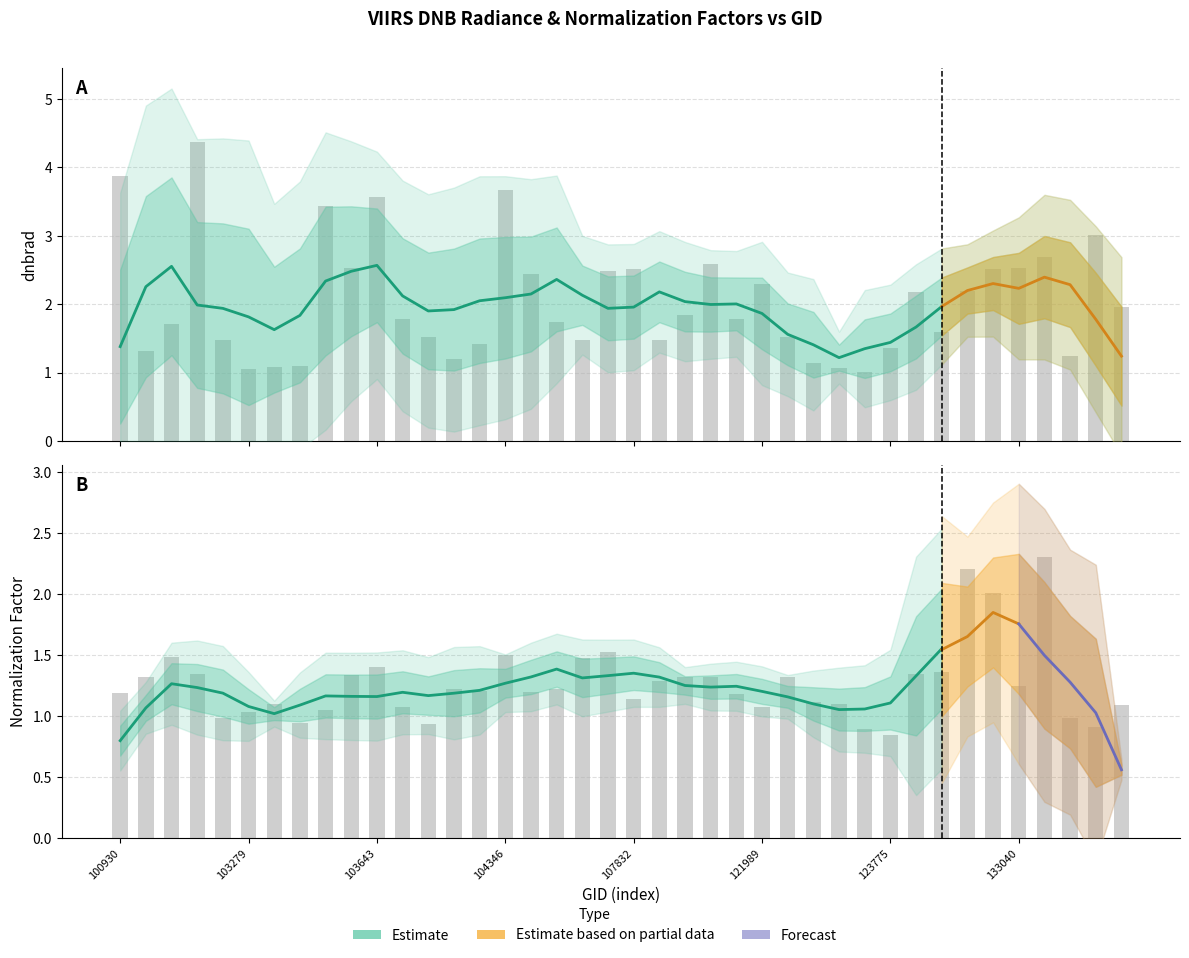

At which label is dnbrad closest to 2?

133946